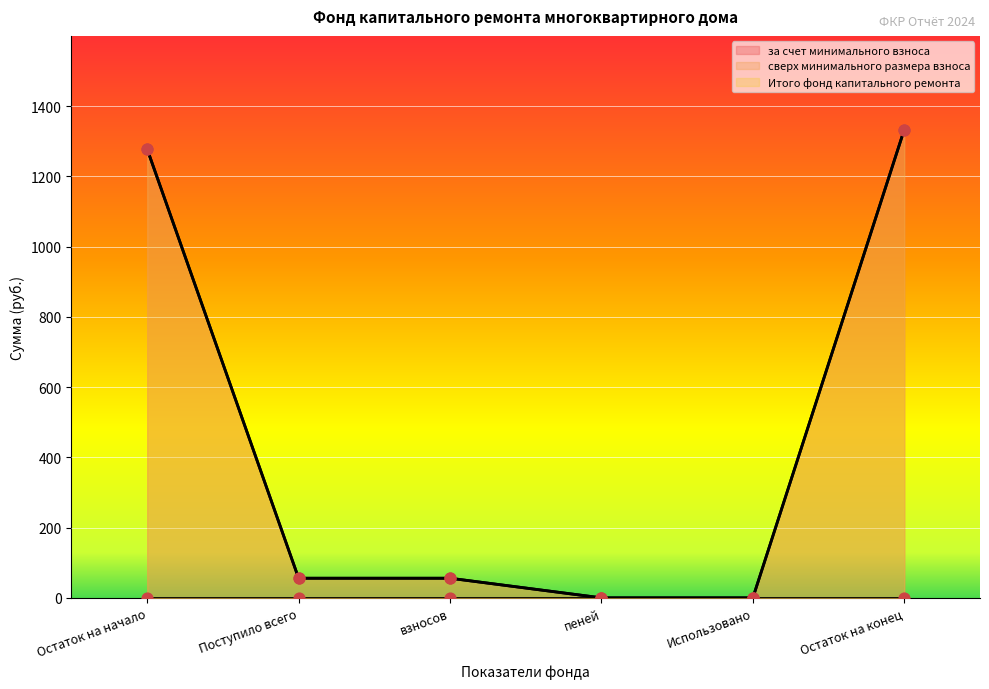

Which series has the largest Y range (max minus min)?

за счет минимального взноса